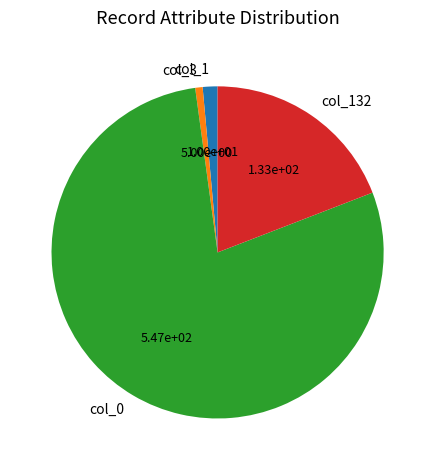

Rank the categories by value from lowest to highest.

col_3, col_1, col_132, col_0